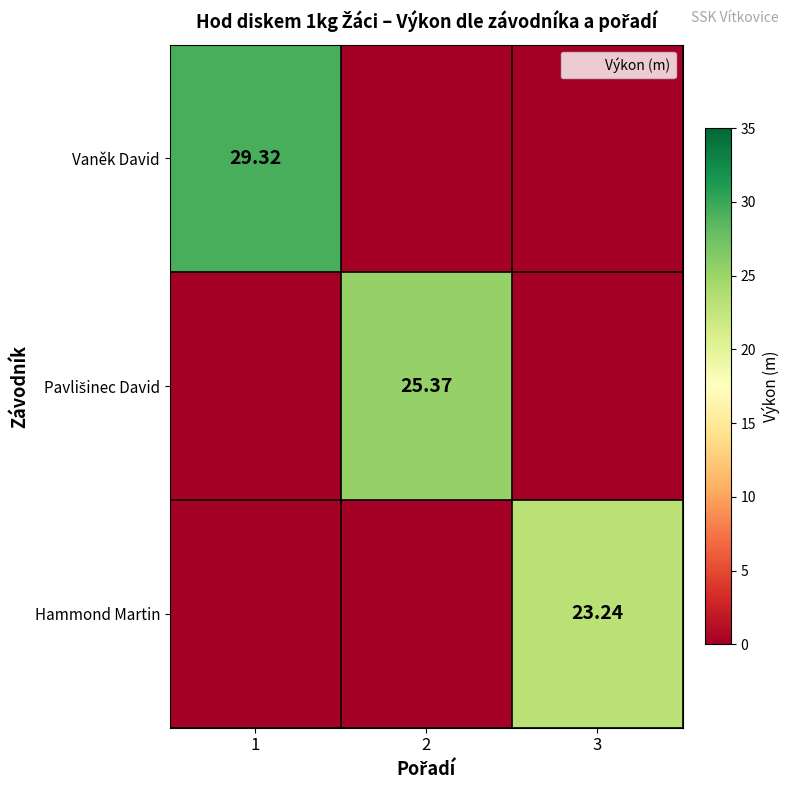

What is the sum of all Vaněk David values?

29.3